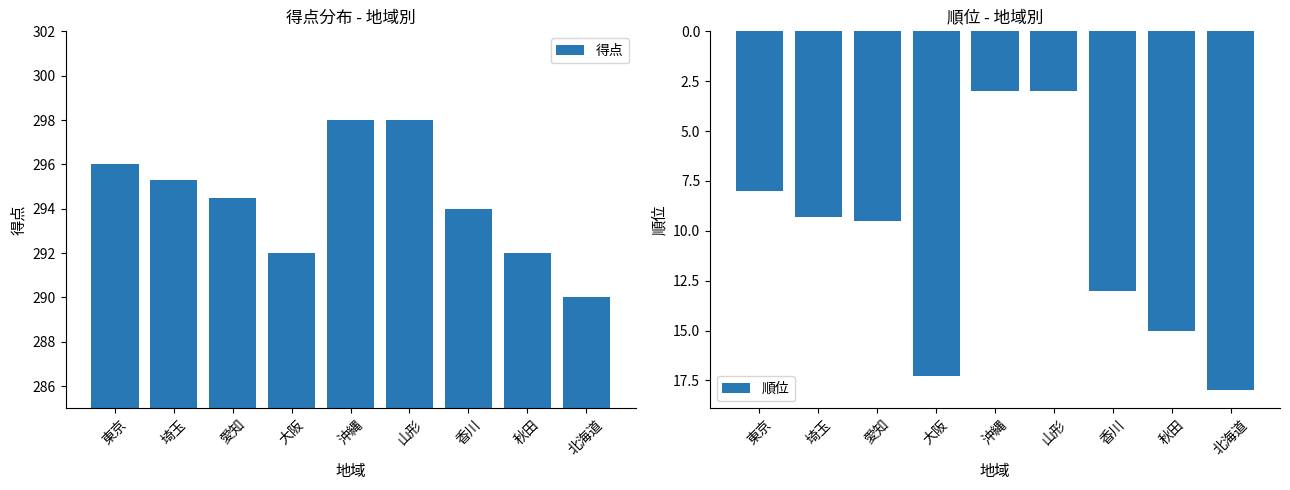

The value of 得点 at 大阪 is 292.0. True or false?

True